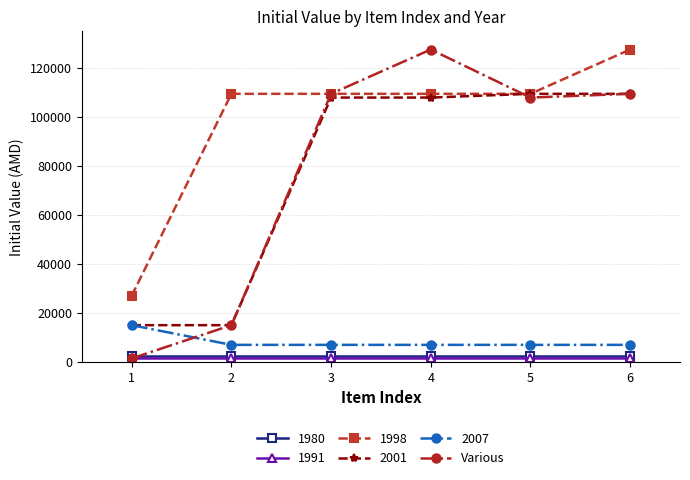

Between 1 and 3, which series saw the biggest shift?

Various